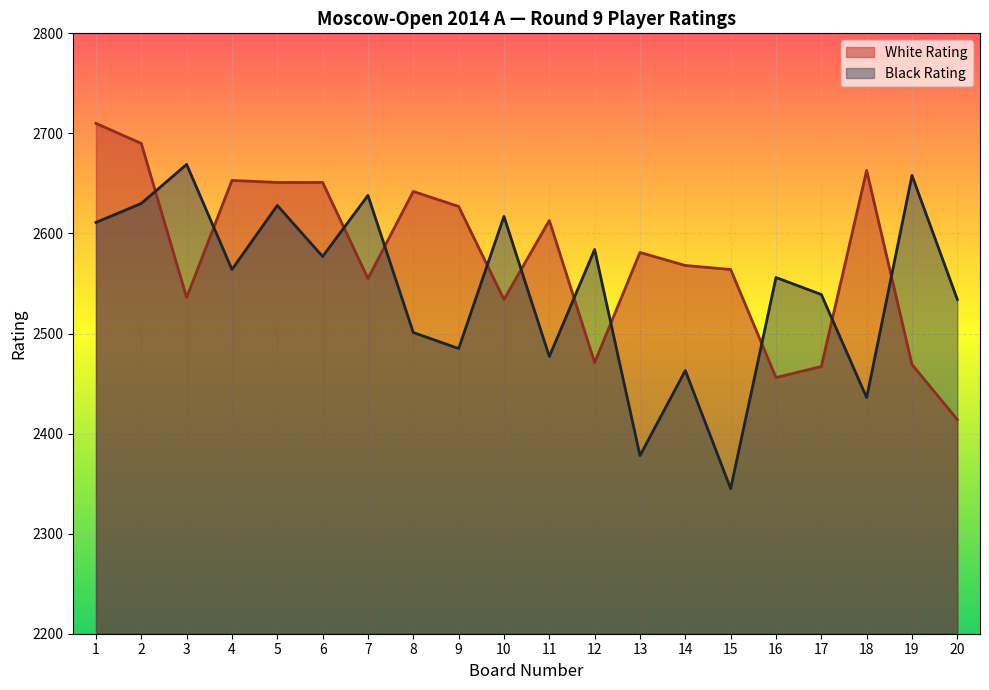

What is the value of the Black Rating point at the 1st from the left?

2611